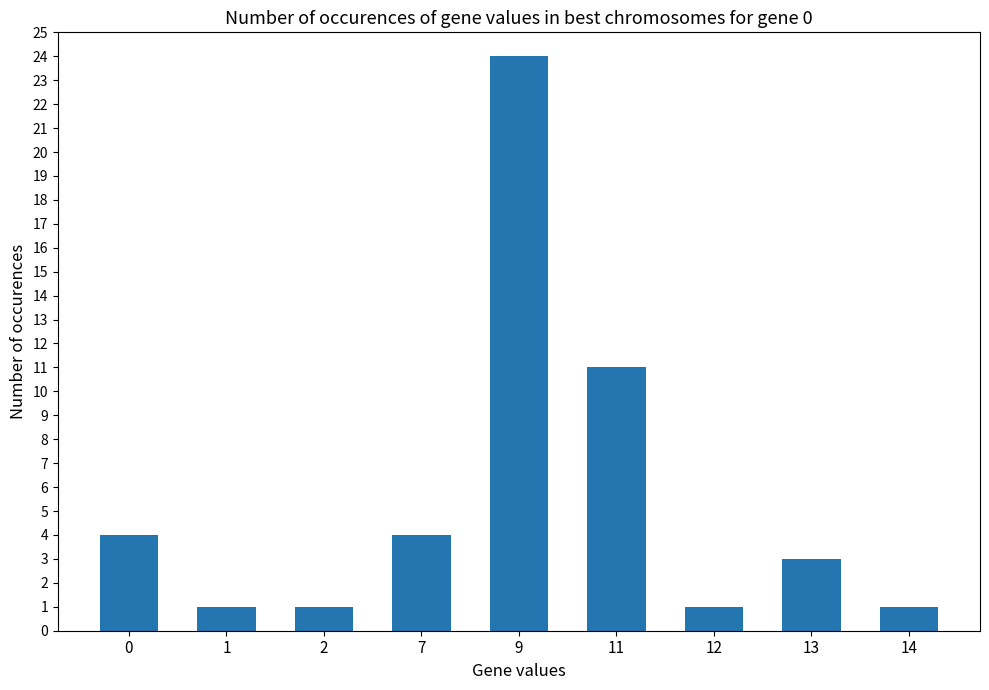

What is the value of the 2nd bar from the left?

1